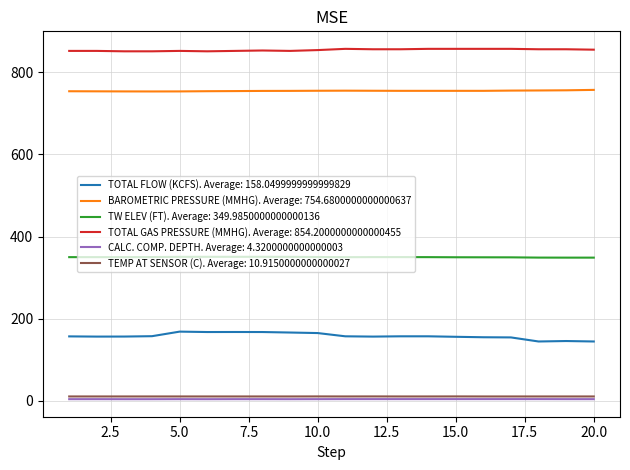

What is the lowest value of the BAROMETRIC PRESSURE (MMHG). Average: 754.6800000000000637 series?

753.3